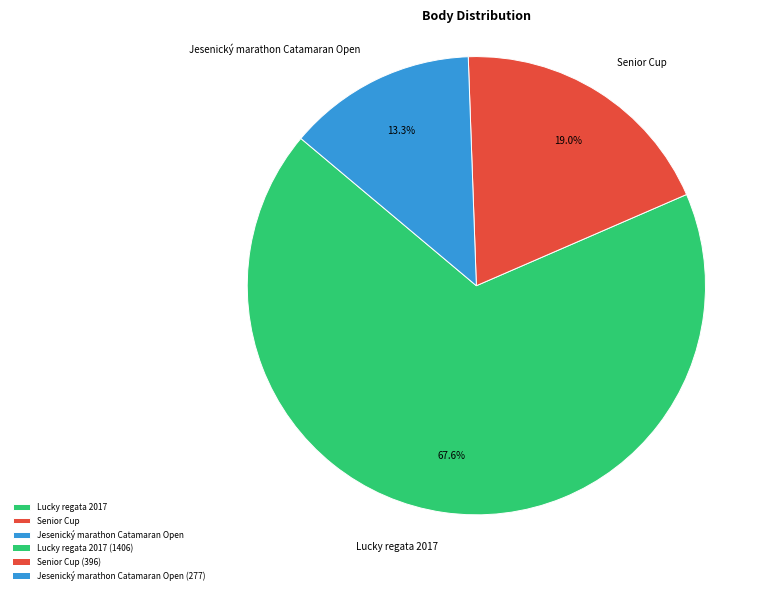

True or false: Jesenický marathon Catamaran Open accounts for 13% of the total.

True